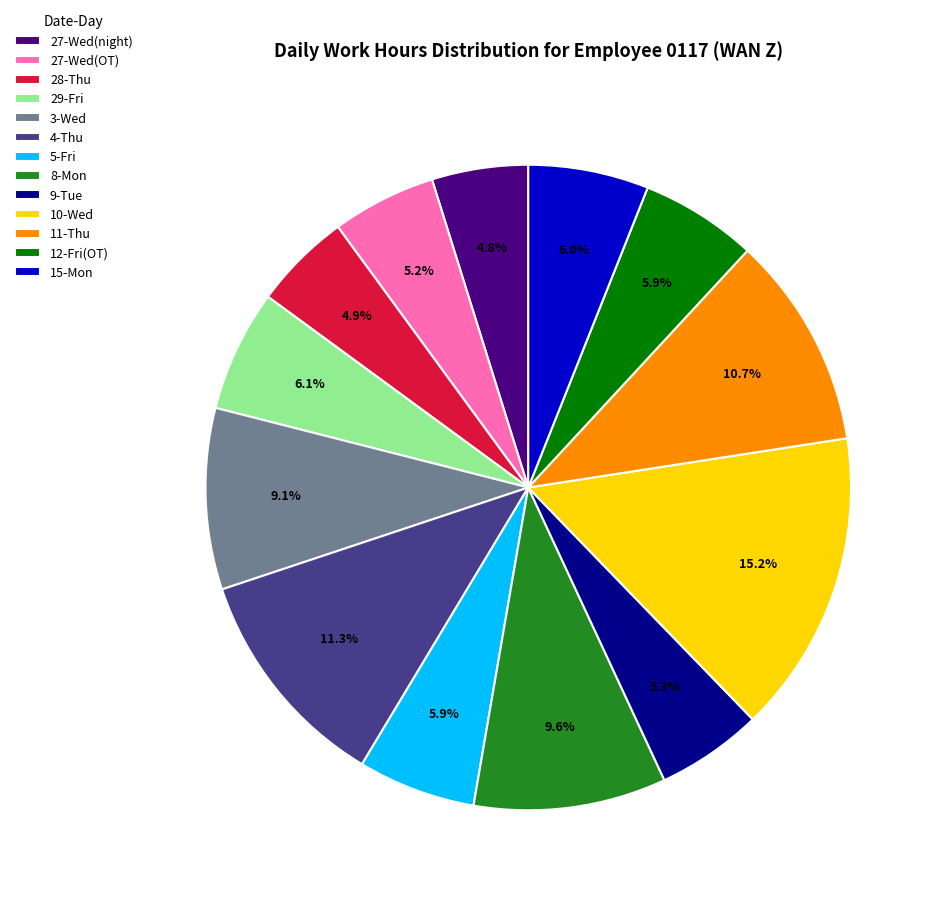

What percentage do 3-Wed and 27-Wed(OT) together represent?

14.3%